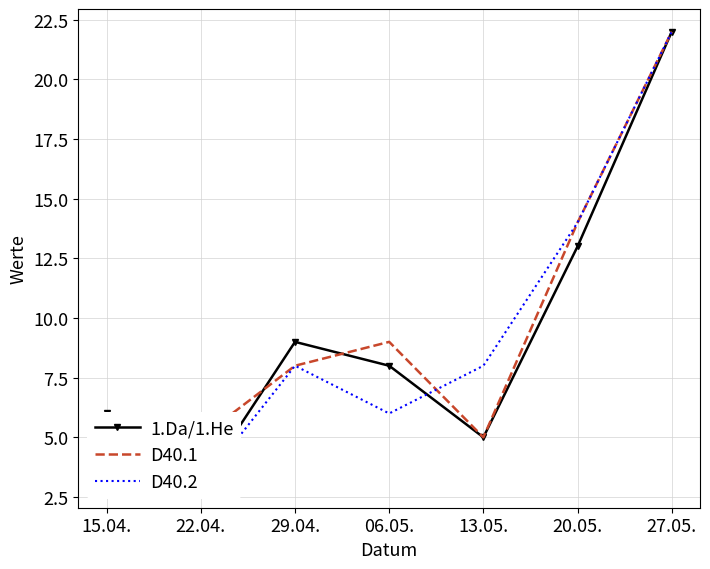

The D40.2 series shows 5 at 13.05.. True or false?

False